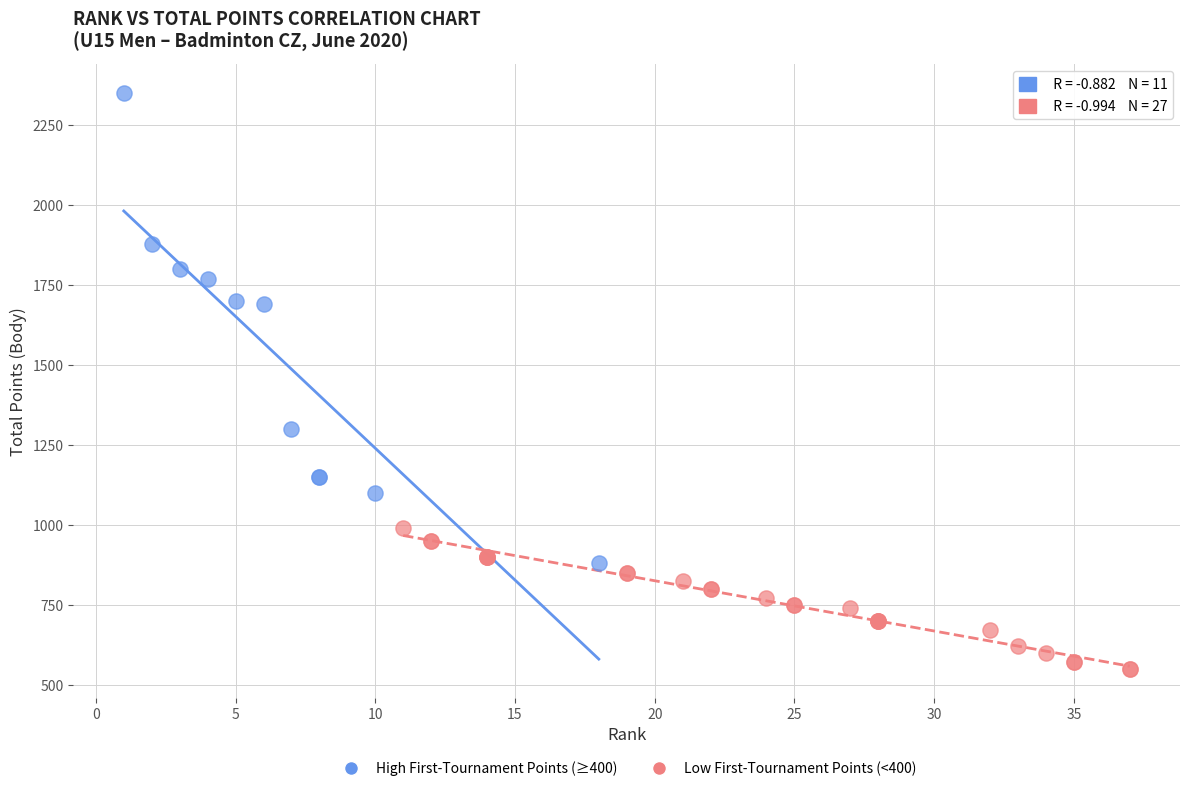

Which series has the widest spread of Y values?

High First-Tournament Points (≥400)